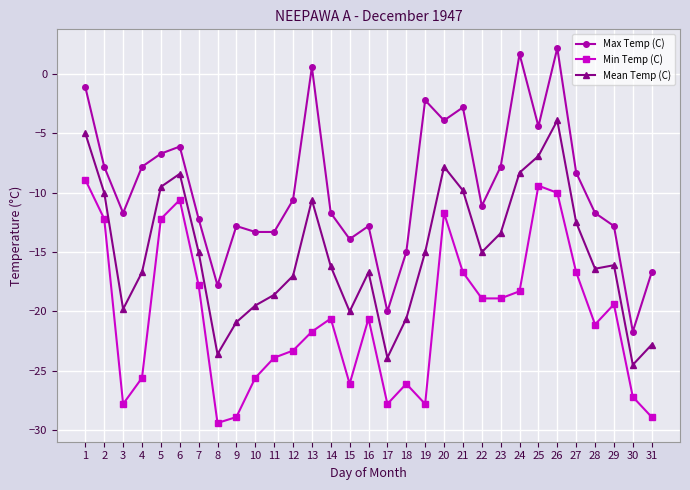

At which label does Mean Temp (C) reach its peak?

26